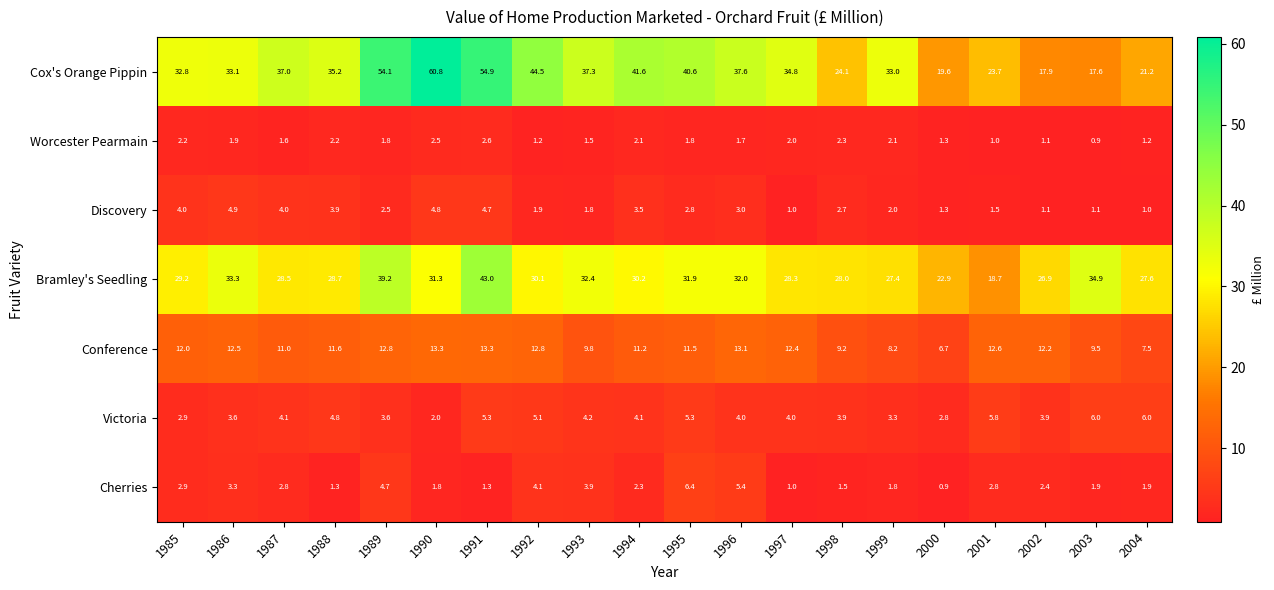

How many distinct data groups are displayed?

7